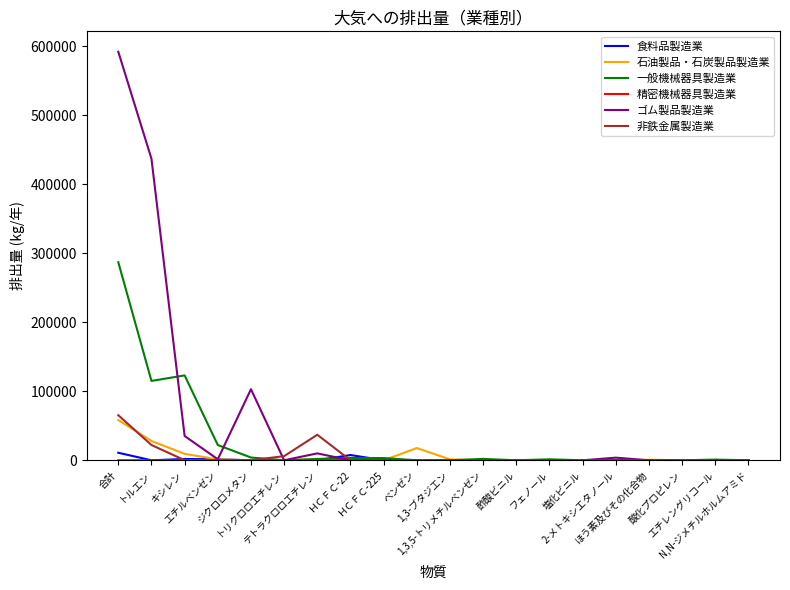

Which series has the largest range (max minus min)?

ゴム製品製造業